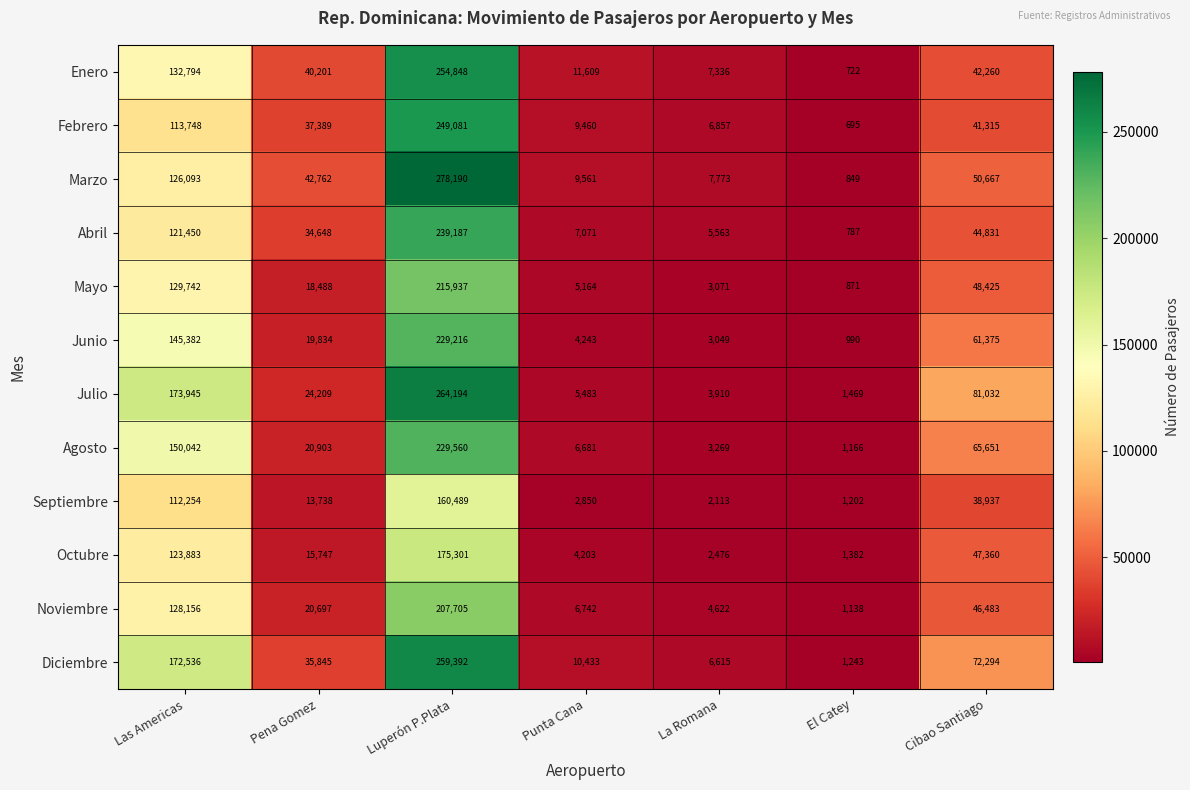

Which series changed the most between Las Americas and Pena Gomez?

Julio